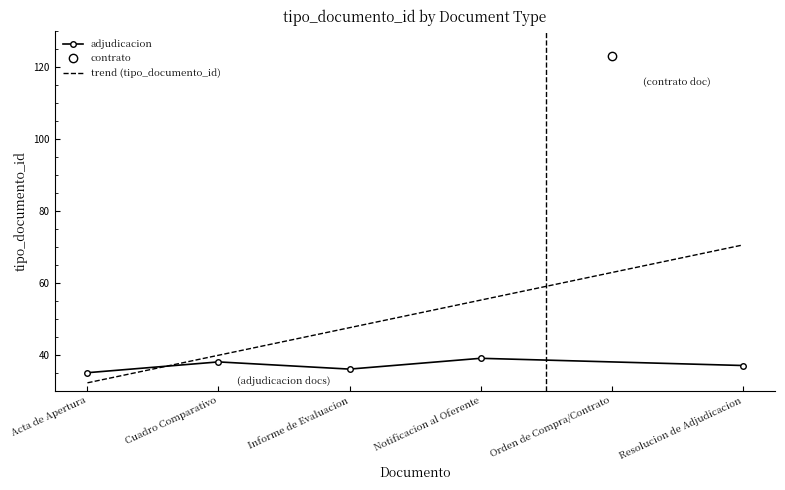

How many values are below 38?

3